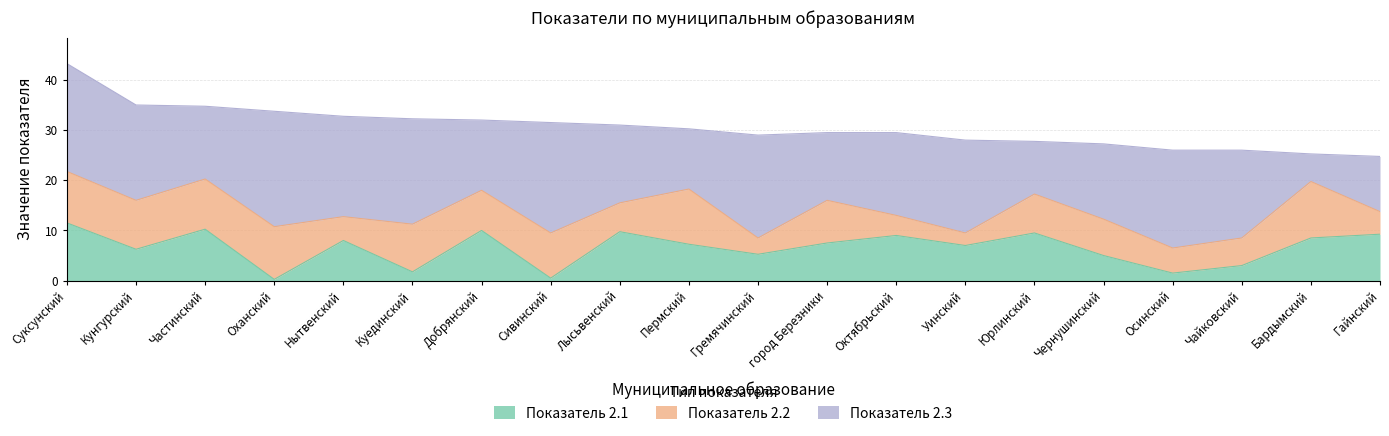

What is the sum of all Показатель 2.3 values?

330.5